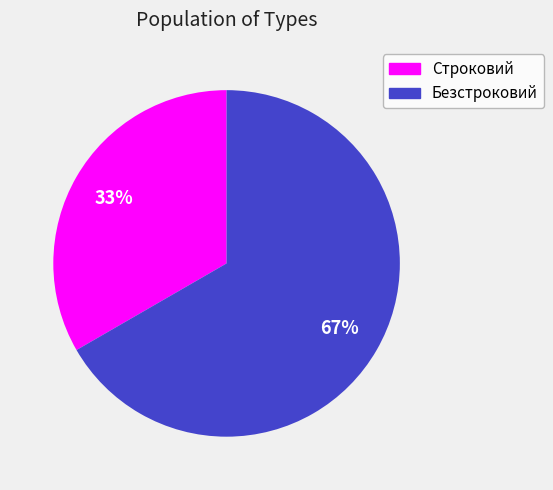

How many segments does this pie chart have?

2